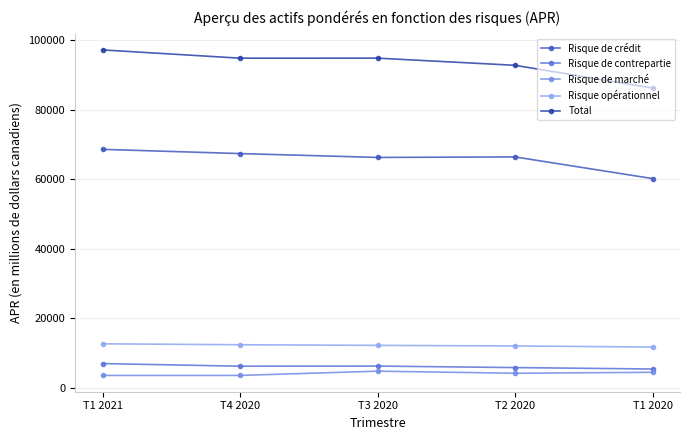

What is the difference between the highest and lowest values at T1 2021?

93694